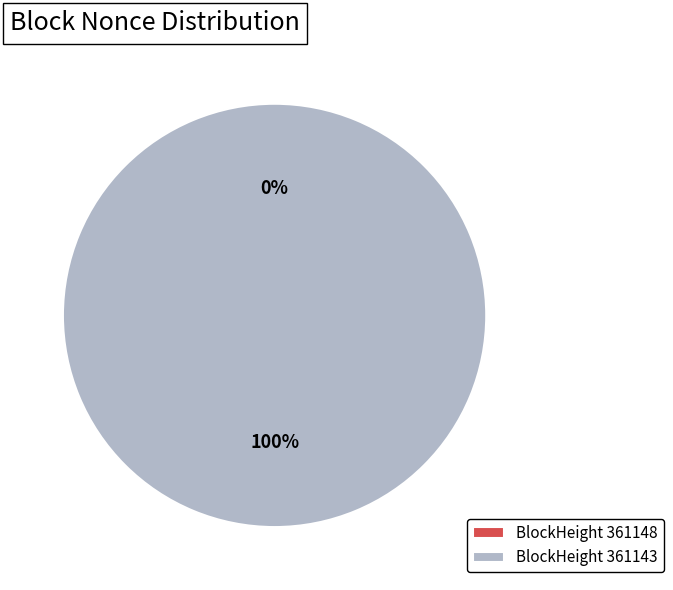

Which category accounts for the majority?

361143